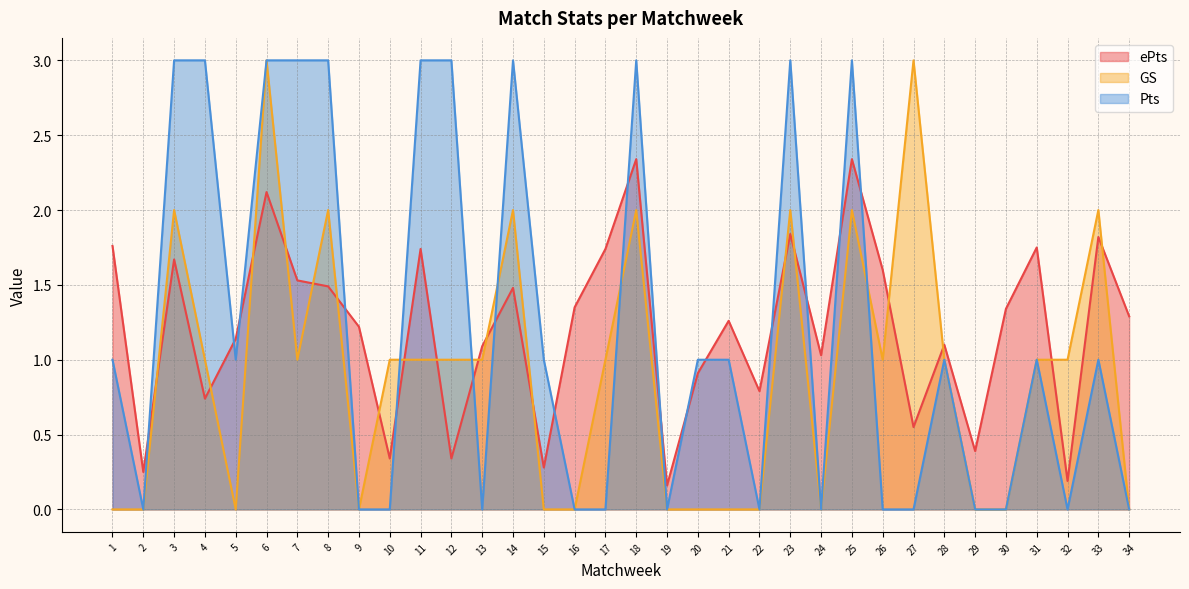

Read the ePts value at 25.

2.3